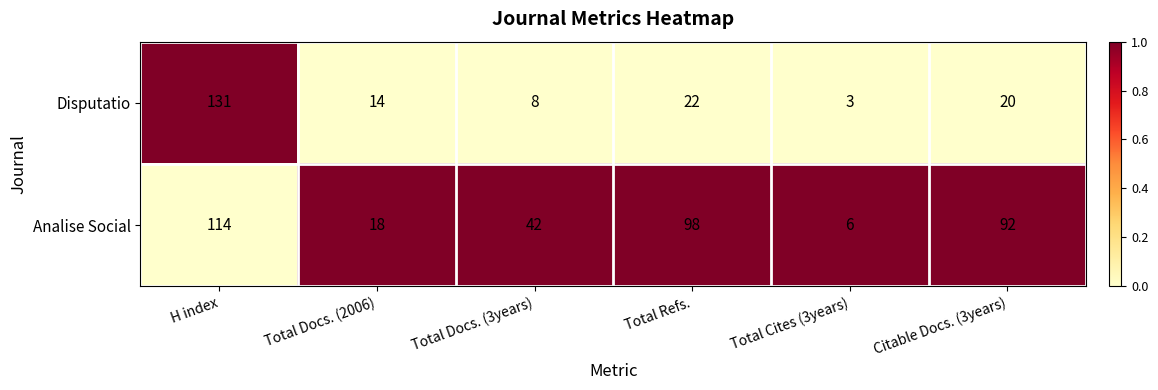

At which label is Disputatio closest to 67?

Total Refs.